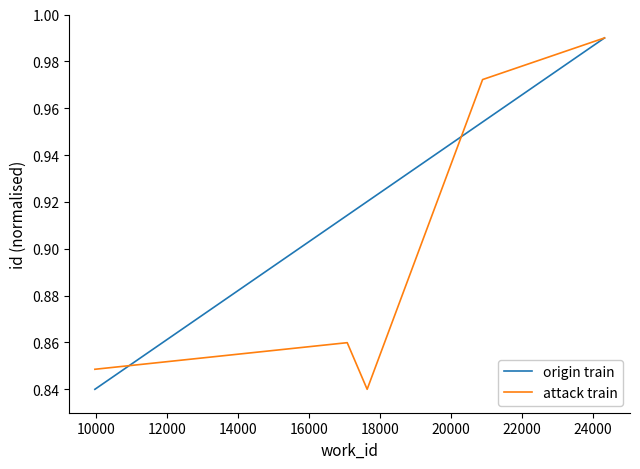

List the series in order of their overall mean, lowest first.

attack train, origin train